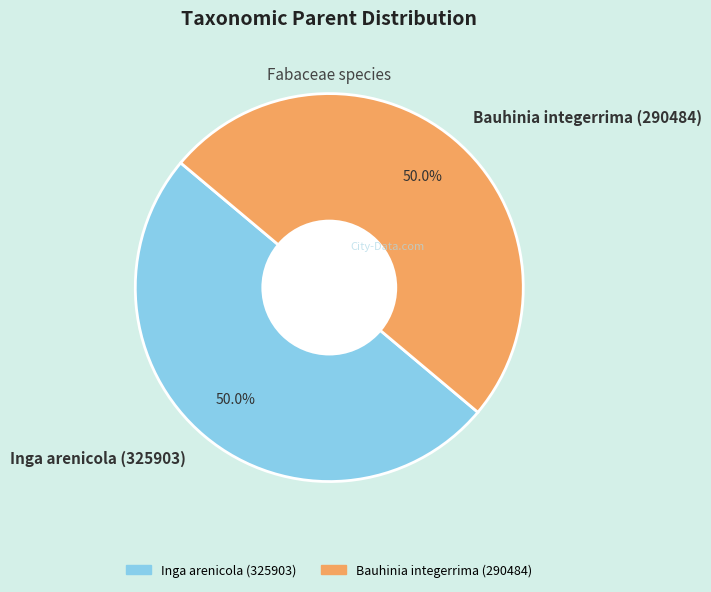

How much of the chart is everything except Inga arenicola (325903)?

50.0%